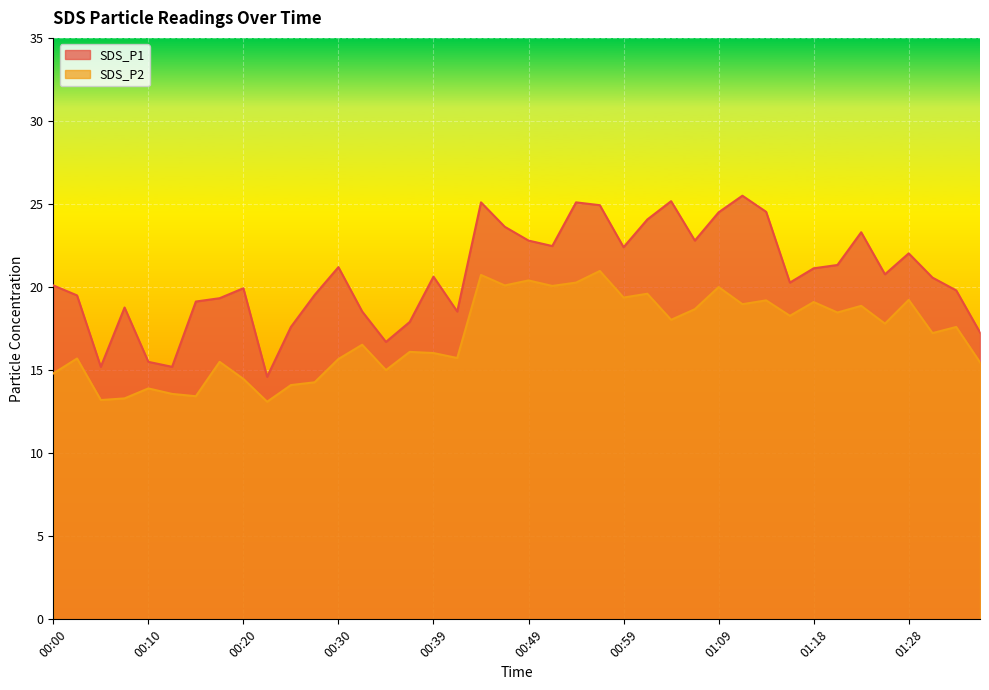

What is the label of the 24th point from the right?

00:39